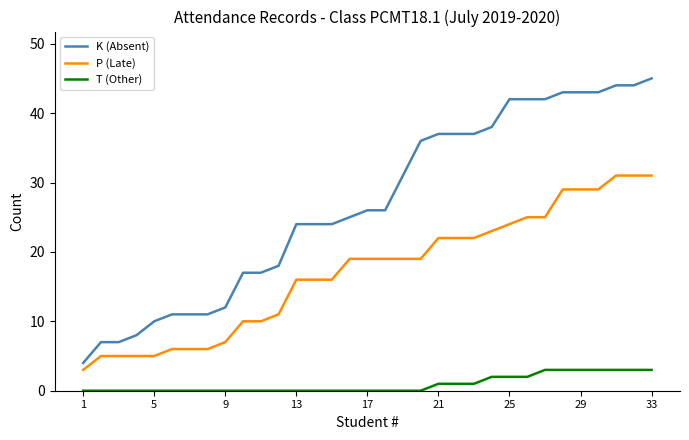

True or false: T (Other) and K (Absent) cross at least once.

False